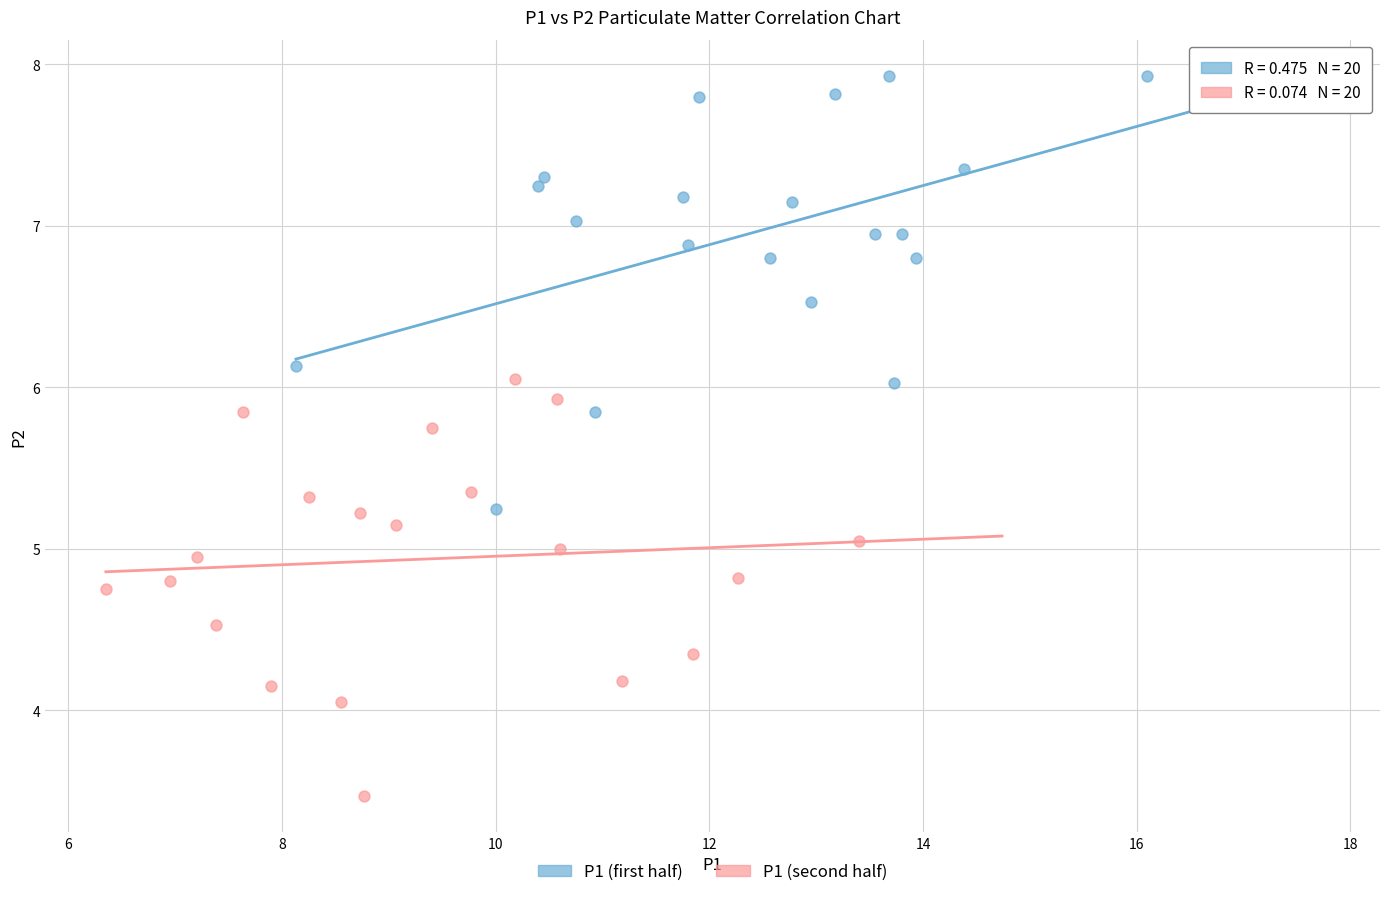

Which series contains the lowest Y value?

P1 (second half)